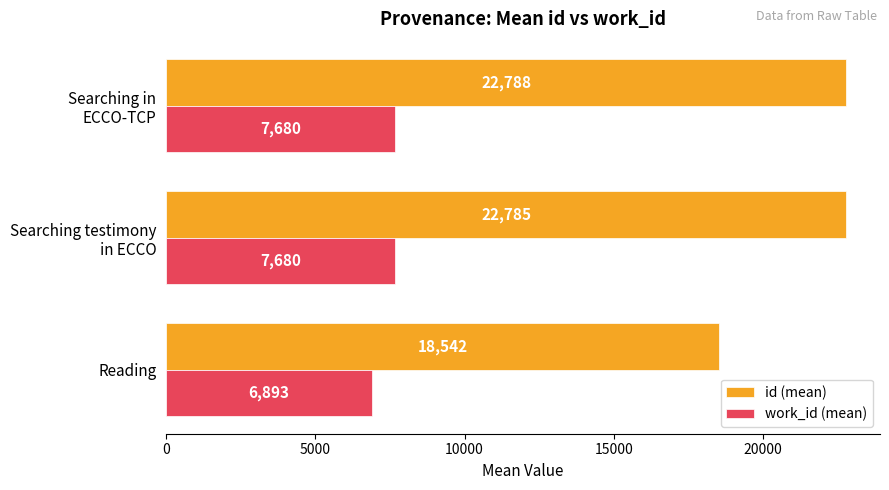

Which series has the largest range (max minus min)?

id (mean)